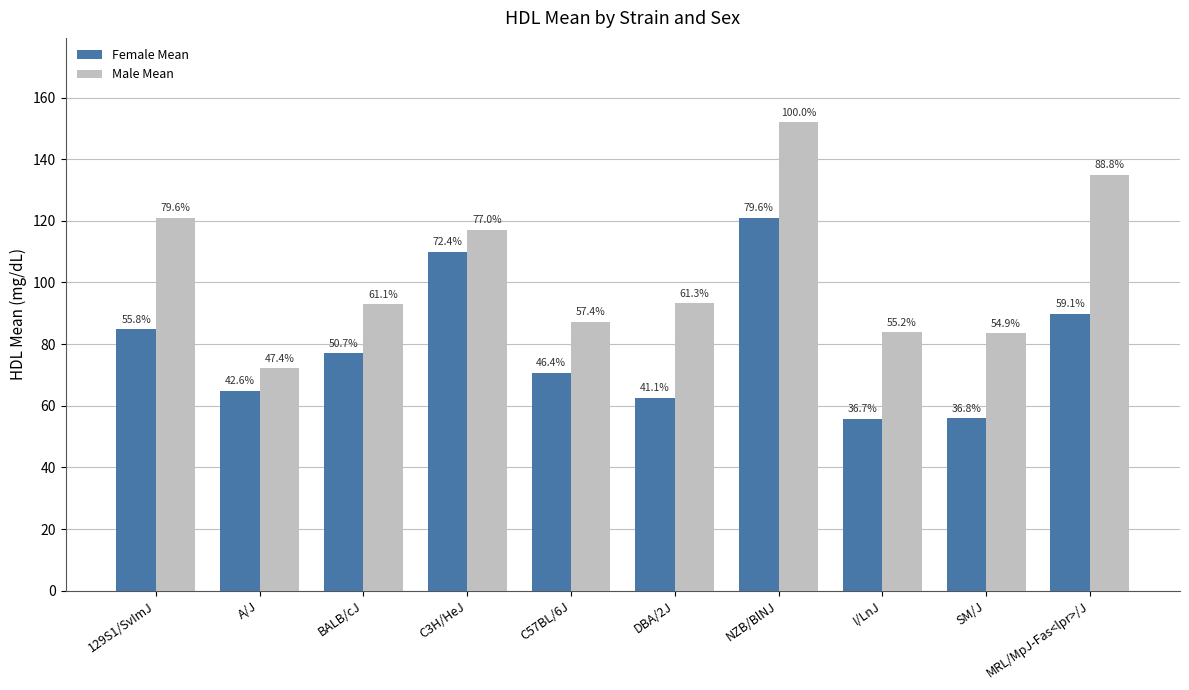

Read the Male Mean value at 129S1/SvImJ.

121.0